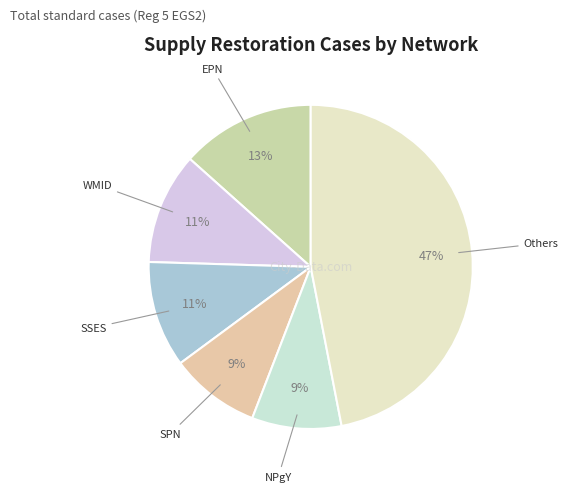

Is the sum of EPN and WMID greater than half?

No